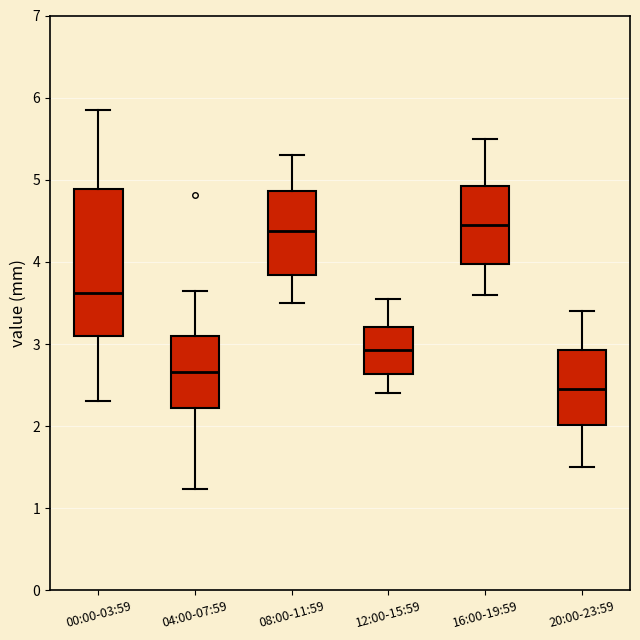

Where is the upper edge of the box for 12:00-15:59 on the y-axis? The values are not printed on the chart, so give them approximately, as read against the axis.

3.2